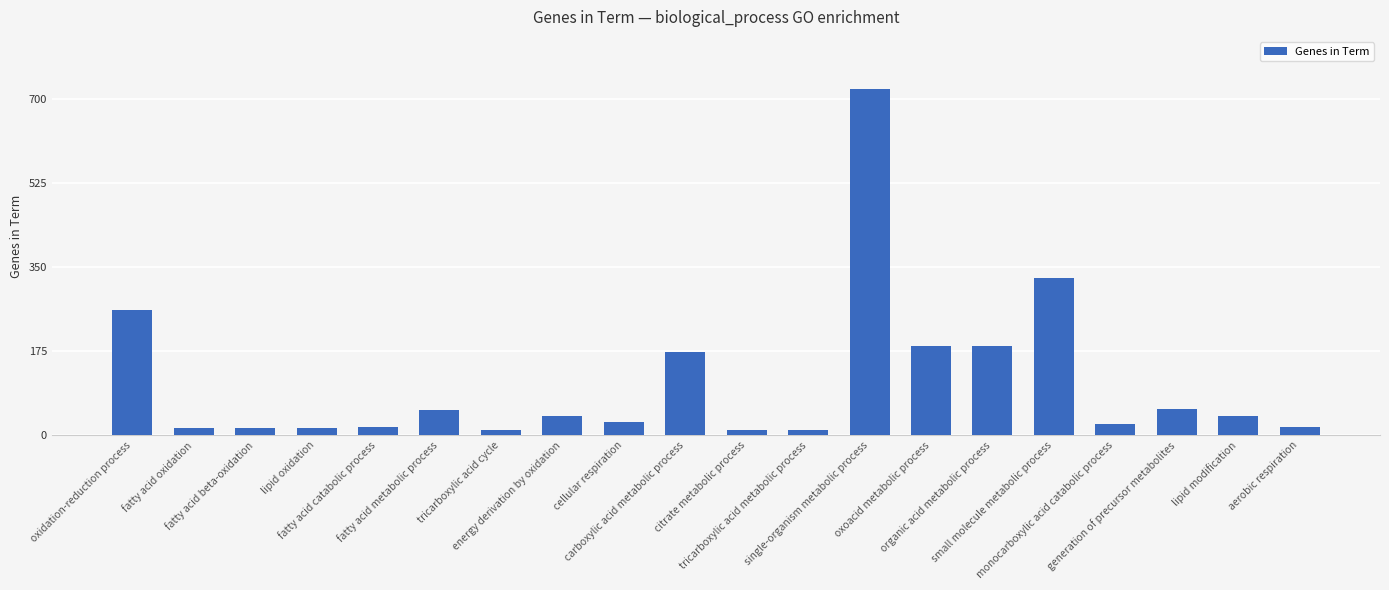

True or false: the data shows 427 at small molecule metabolic process.

False